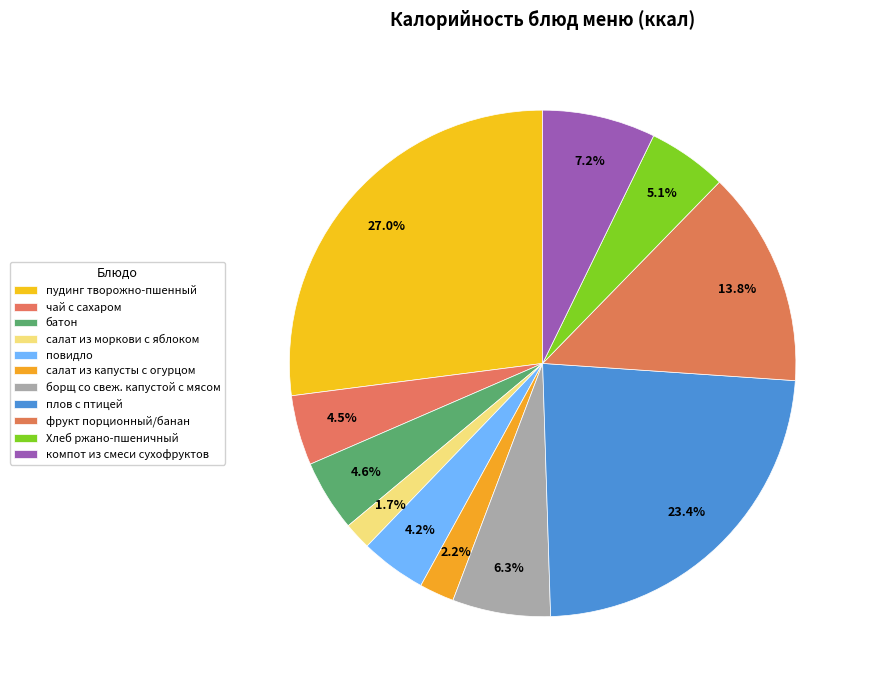

What is the total percentage of батон and фрукт порционный/банан?

18.3%